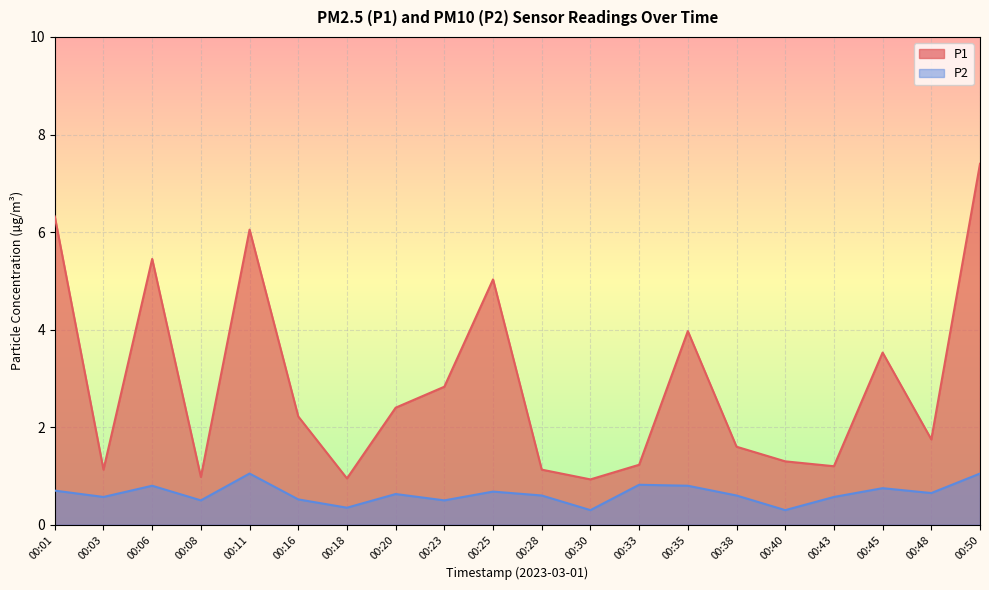

At which label does P2 reach its minimum?

00:30